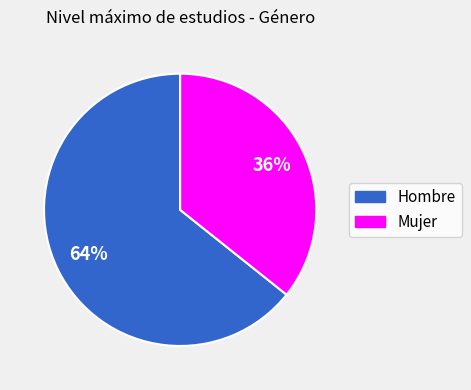

To the nearest percent, what is the average slice percentage?

50%